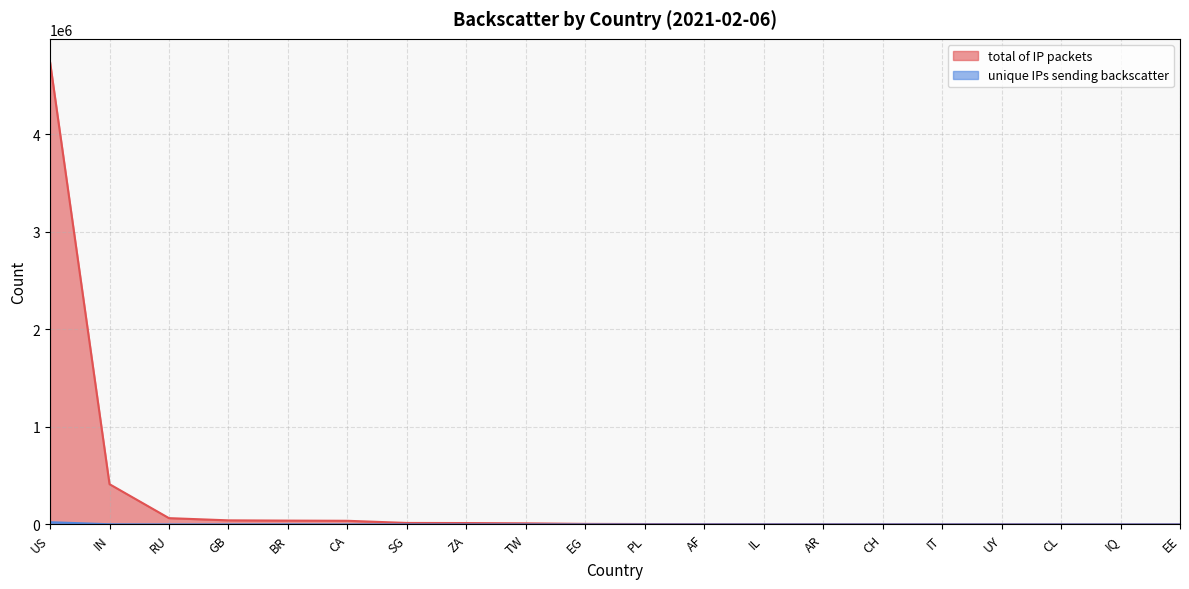

Which category has the highest value in the total of IP packets series?

US